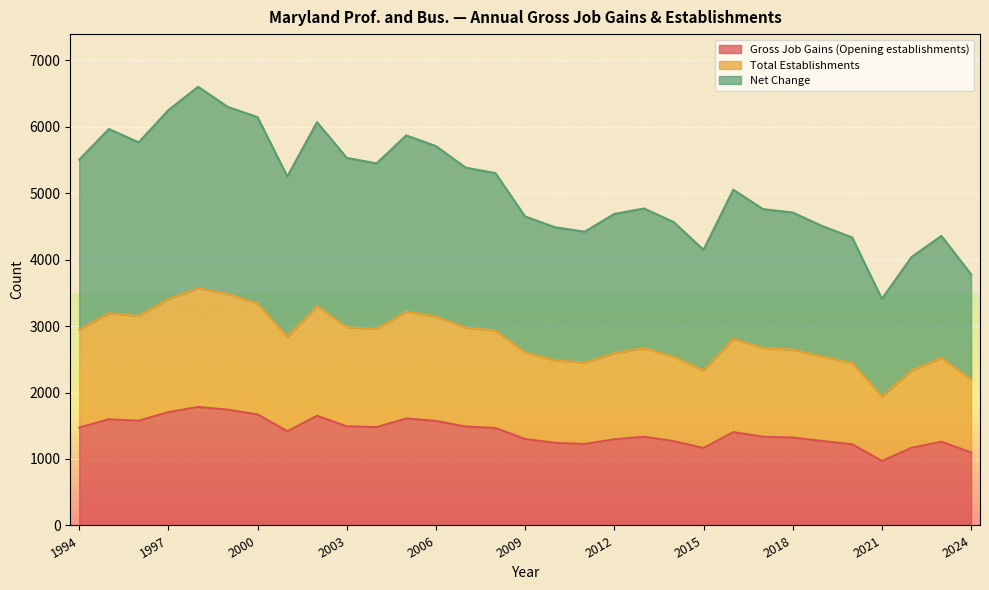

Count the number of categories in the chart.

31